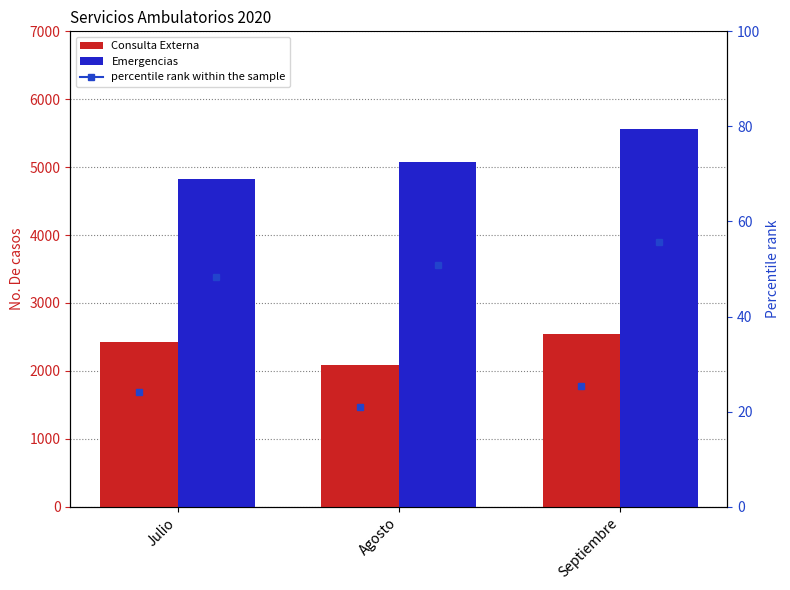

True or false: Emergencias has a value of 1719 at Septiembre.

False